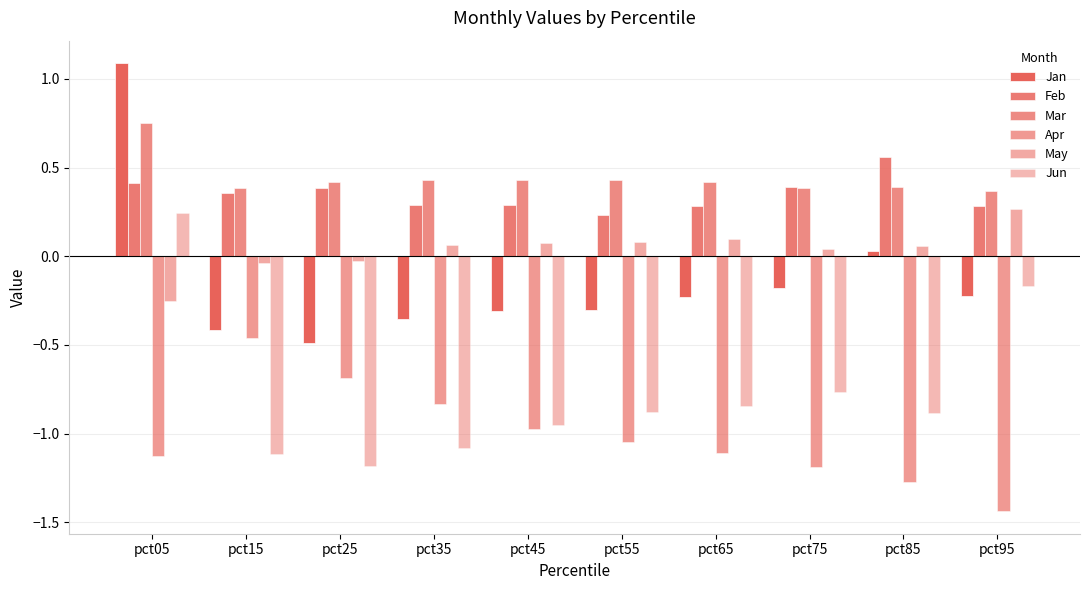

How many data points in Jan are above 0?

2